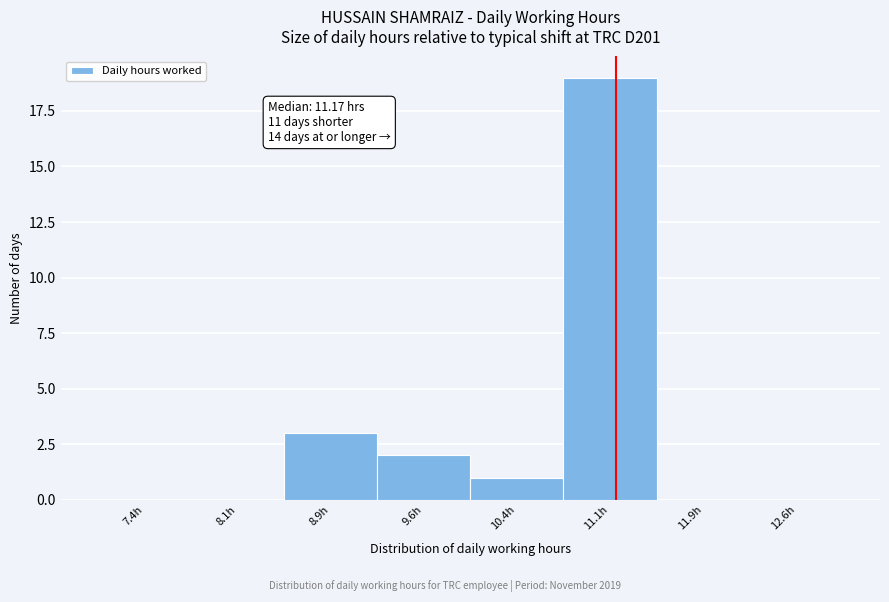

Which range on the x-axis has the tallest bar?

10.75 to 11.50